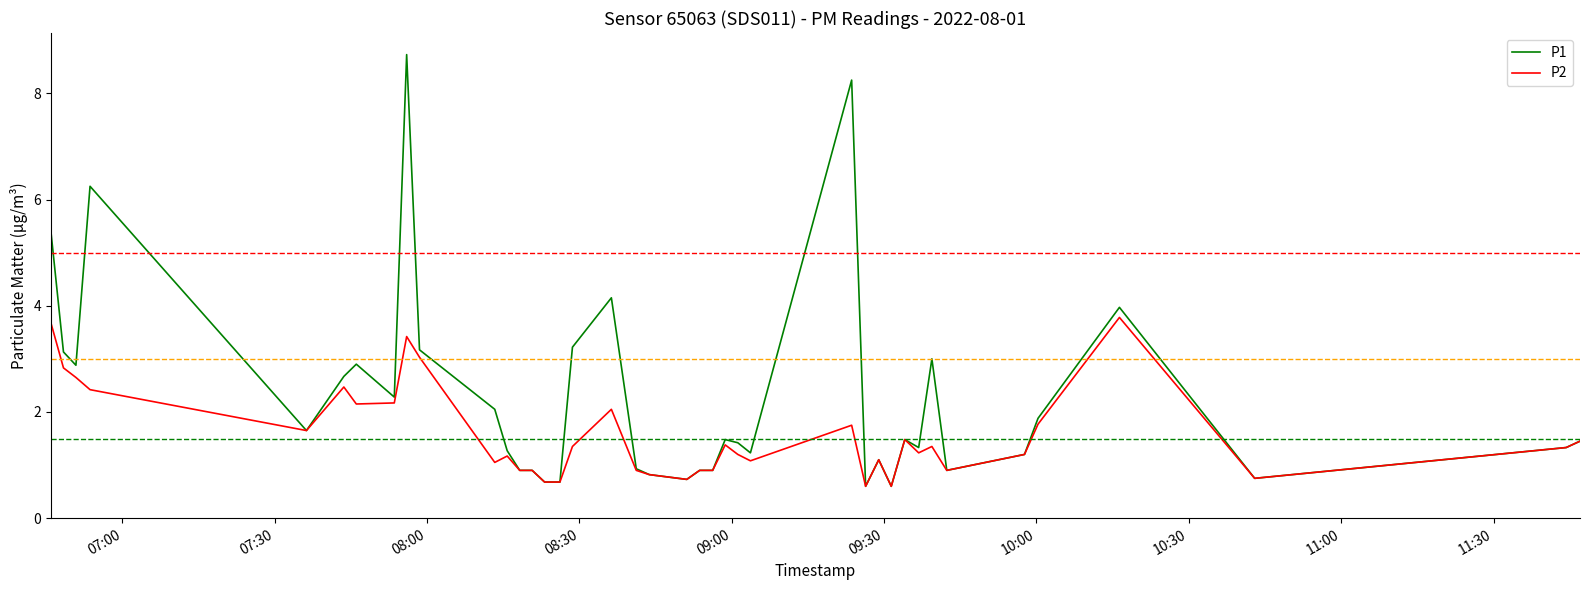

List the series in order of their peak value, highest first.

P1, P2